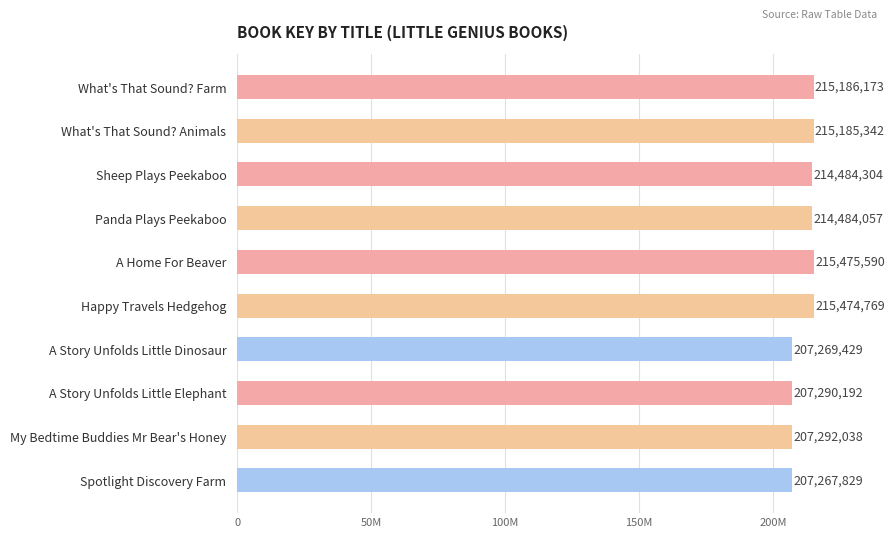

Are the bars horizontal?

Yes